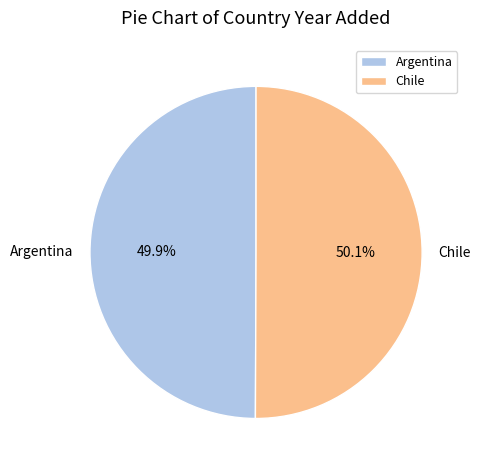

Does any single category account for the majority?

Yes